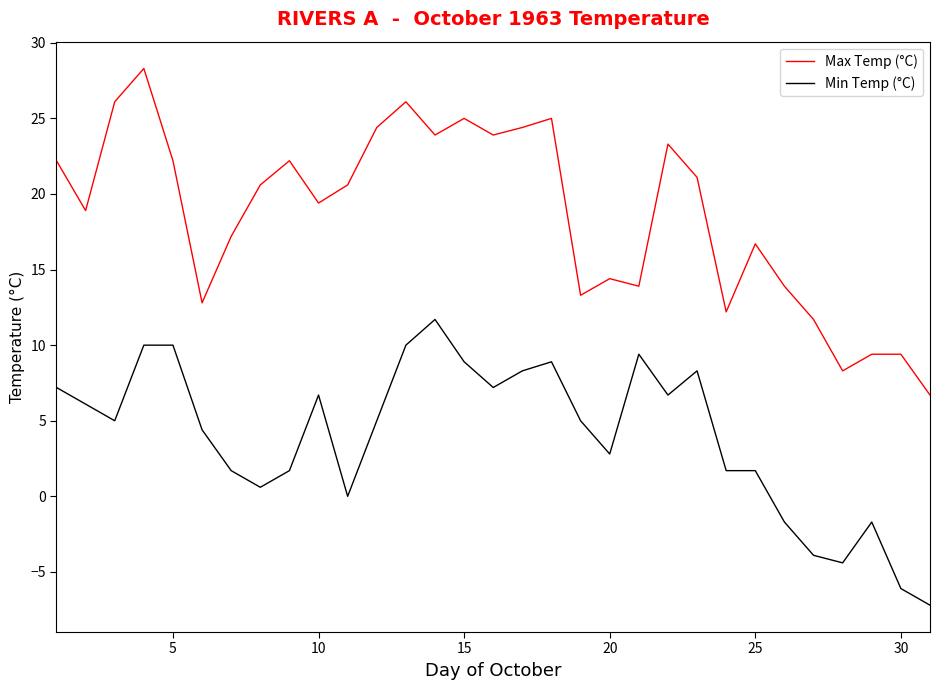

Which series has the largest total across all categories?

Max Temp (°C)